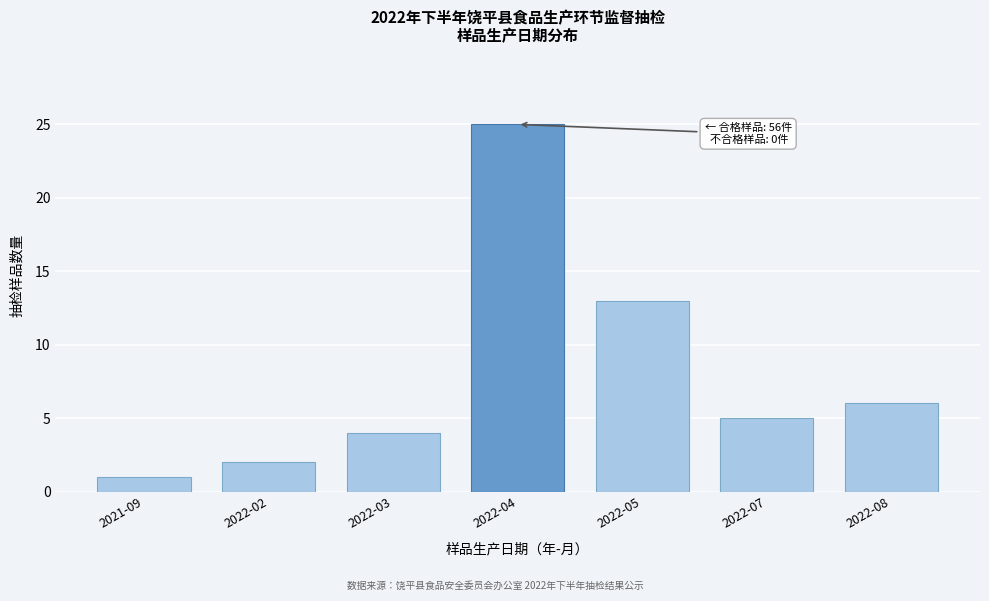

Reading right to left, transcribe all the data shown in this chart.

6	5	13	25	4	2	1